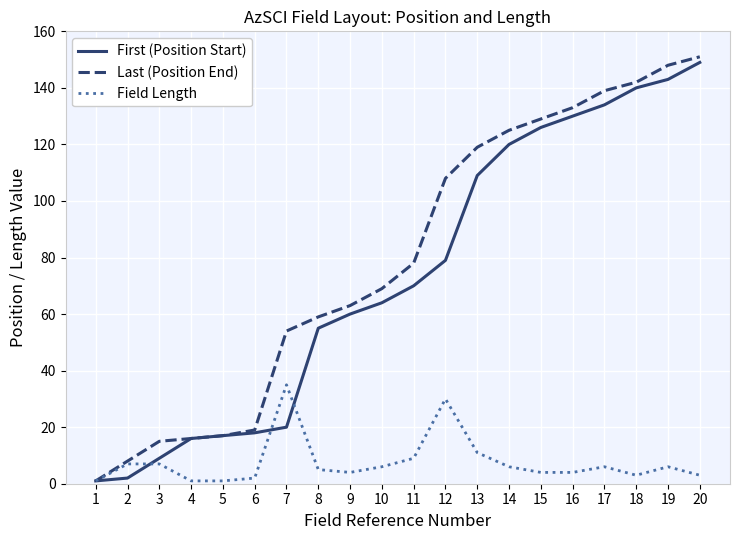

What is the maximum value for First (Position Start)?

149